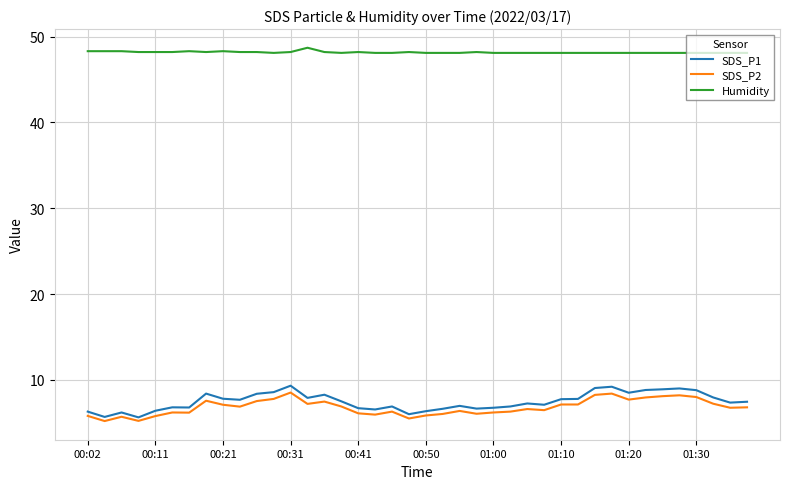

At how many categories does at least one series exceed 14?

40